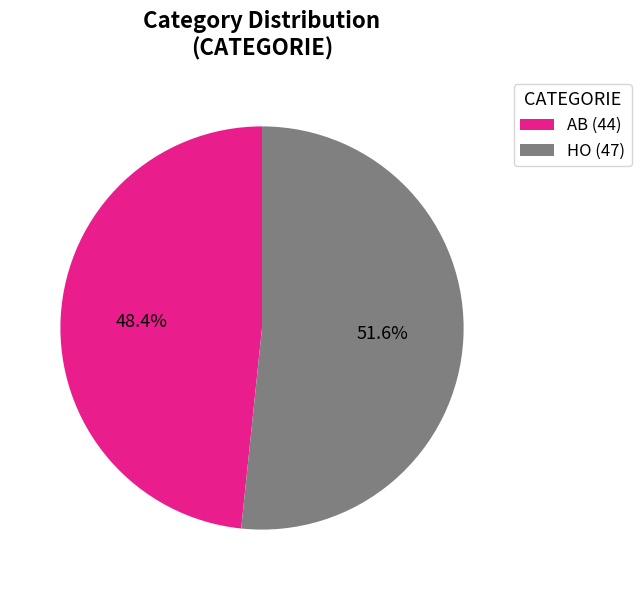

Is AB the majority of the pie?

No